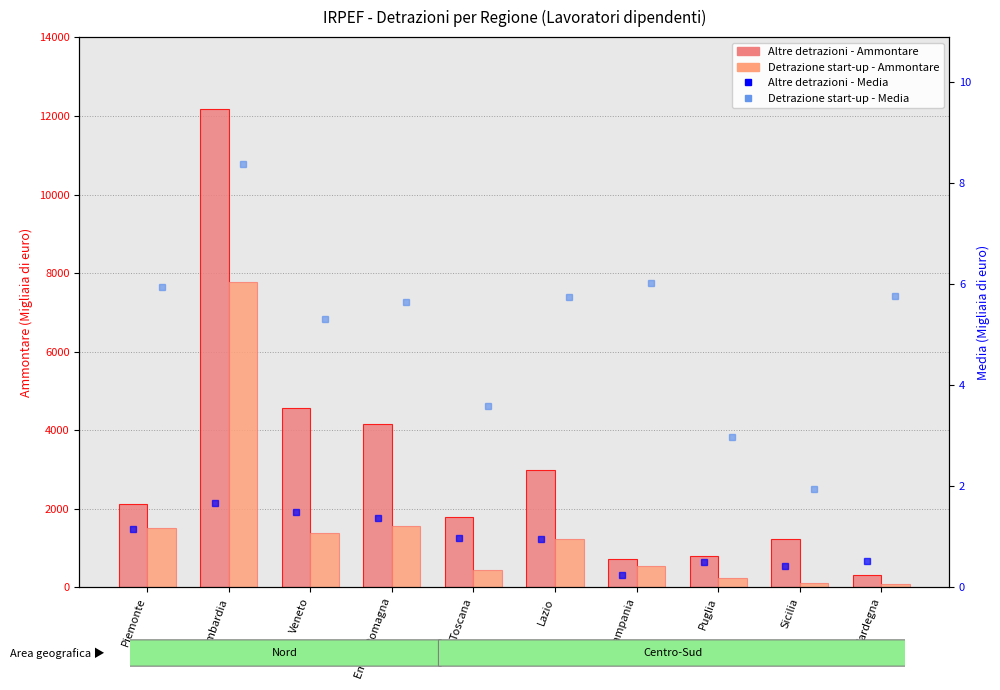

How many data points does each series have?

10